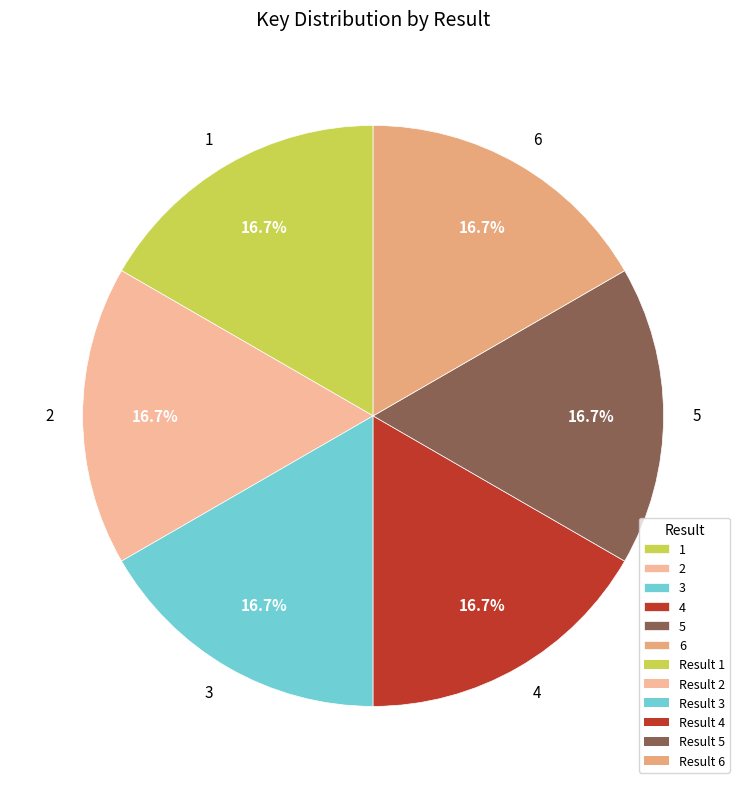

What is the ratio of the value at 1 to the value at 5?

1.0